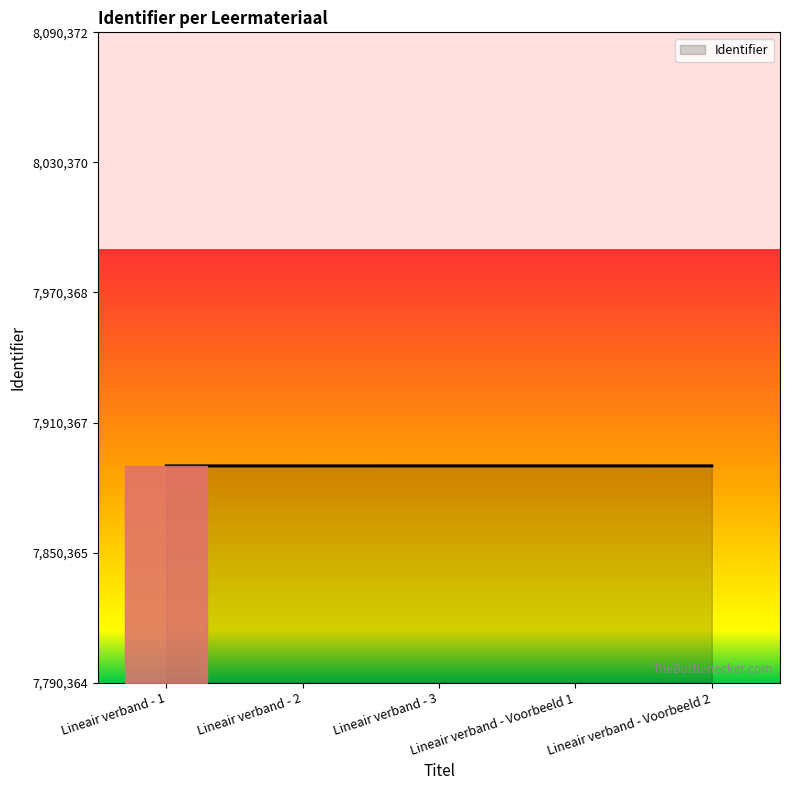

The value at Lineair verband - 2 is 7890366. True or false?

True